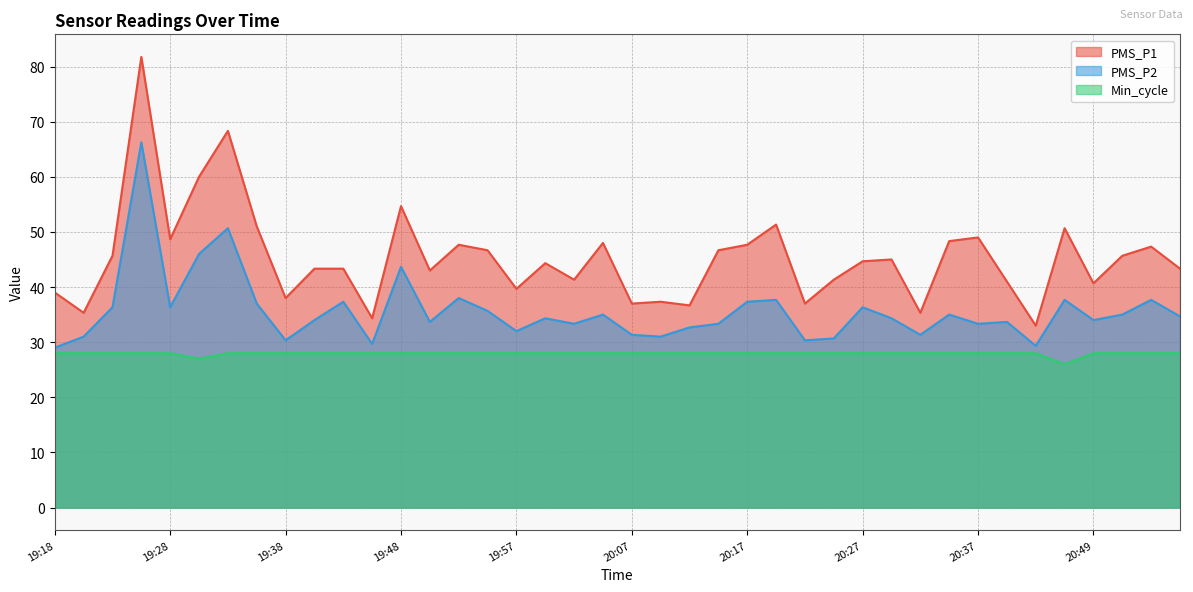

What is the total value across all series at 20:54?

113.0